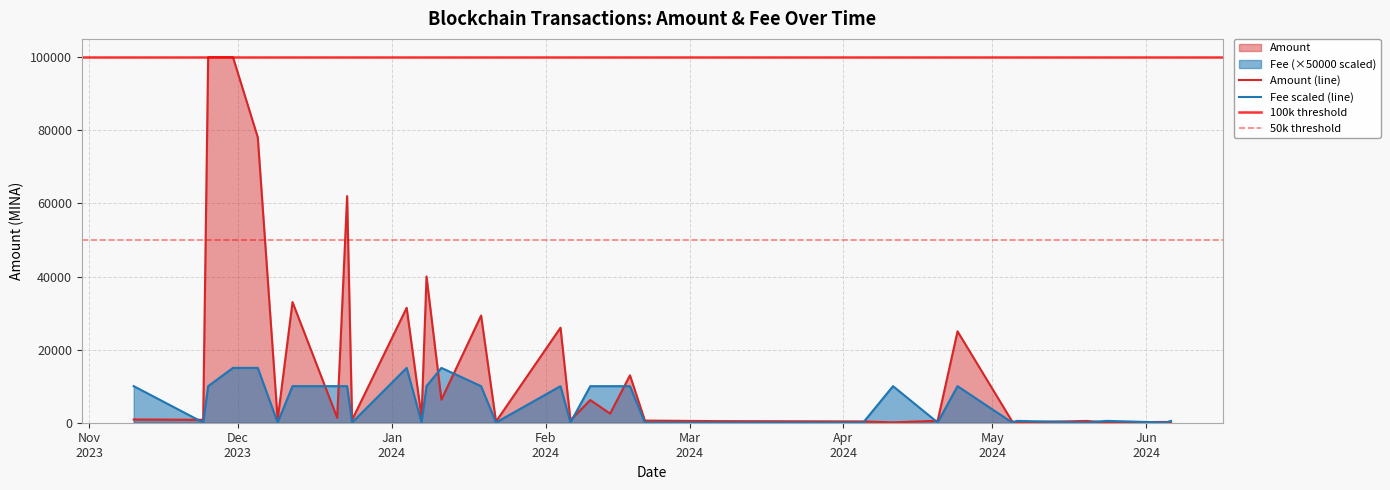

How many times do Fee and Amount cross each other?

14